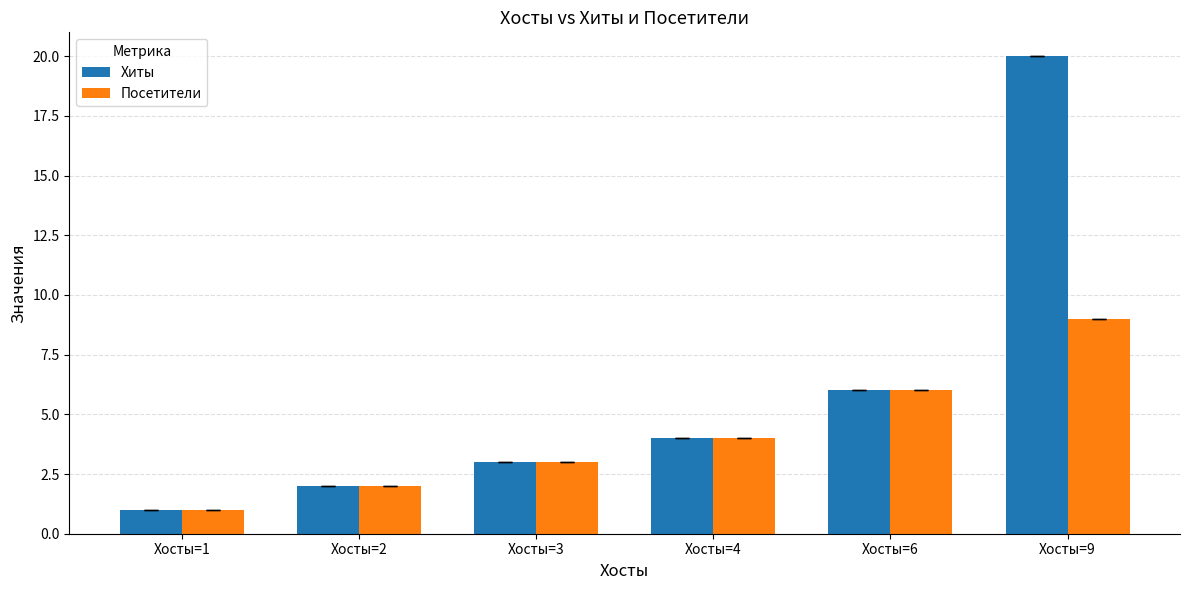

Reading right to left, what are all the values shown in this chart?

Хиты: Хосты=9=20	Хосты=6=6	Хосты=4=4	Хосты=3=3	Хосты=2=2	Хосты=1=1
Посетители: Хосты=9=9	Хосты=6=6	Хосты=4=4	Хосты=3=3	Хосты=2=2	Хосты=1=1